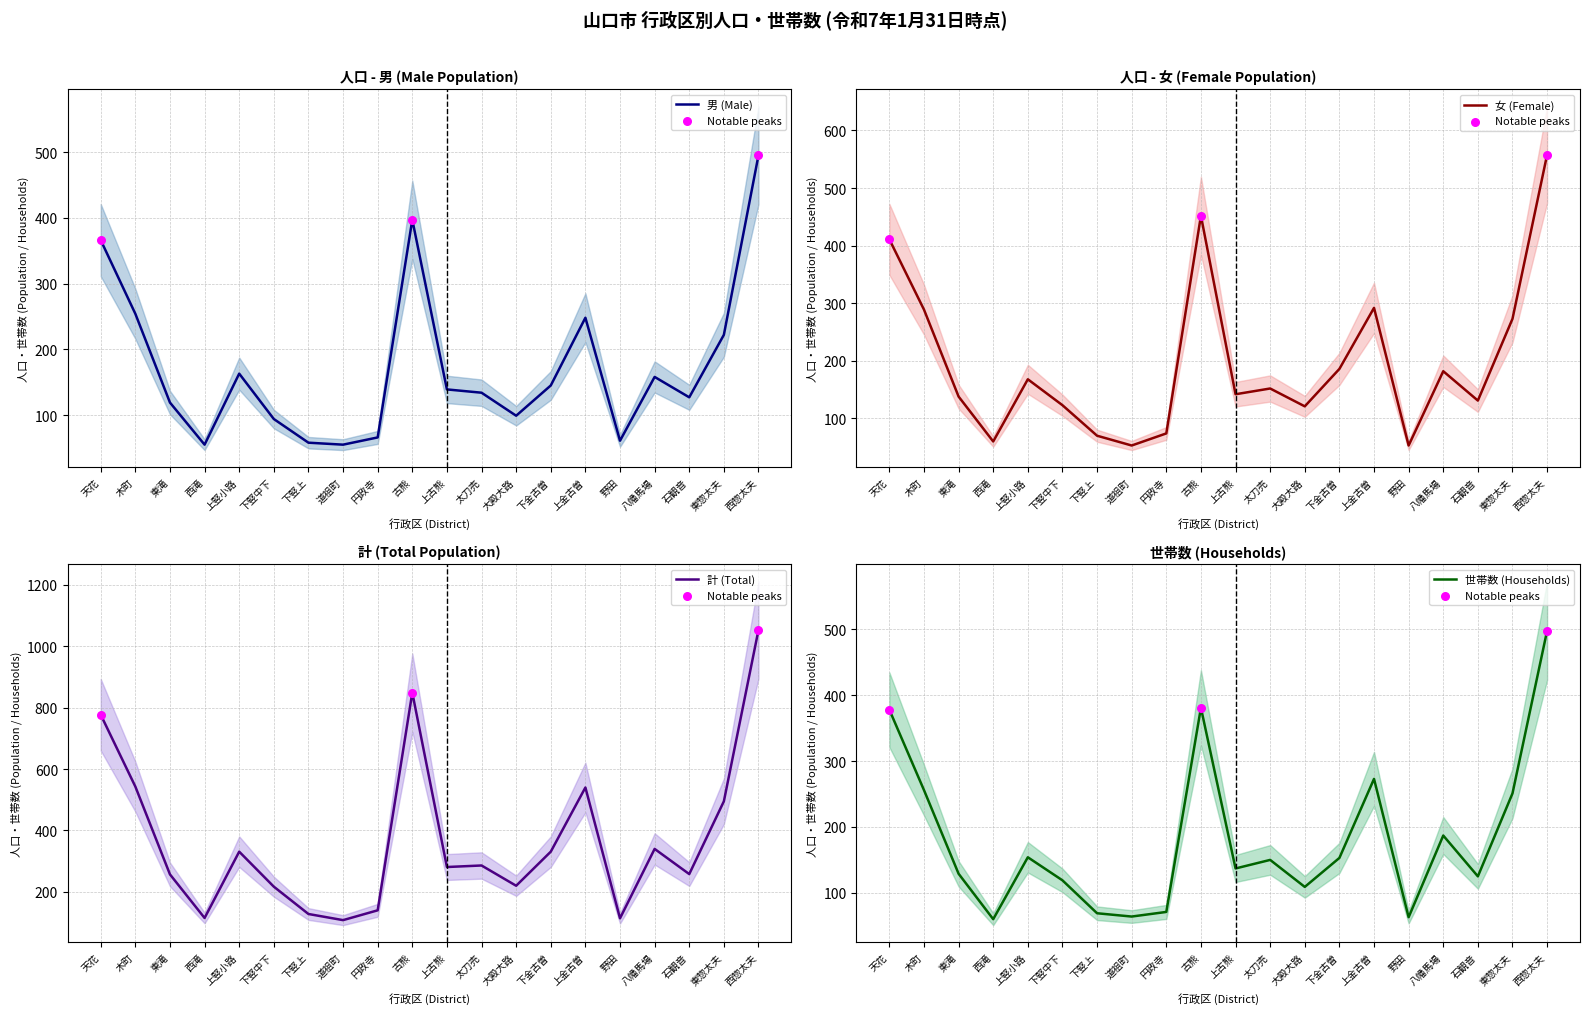

At how many categories does at least one series exceed 897?

1